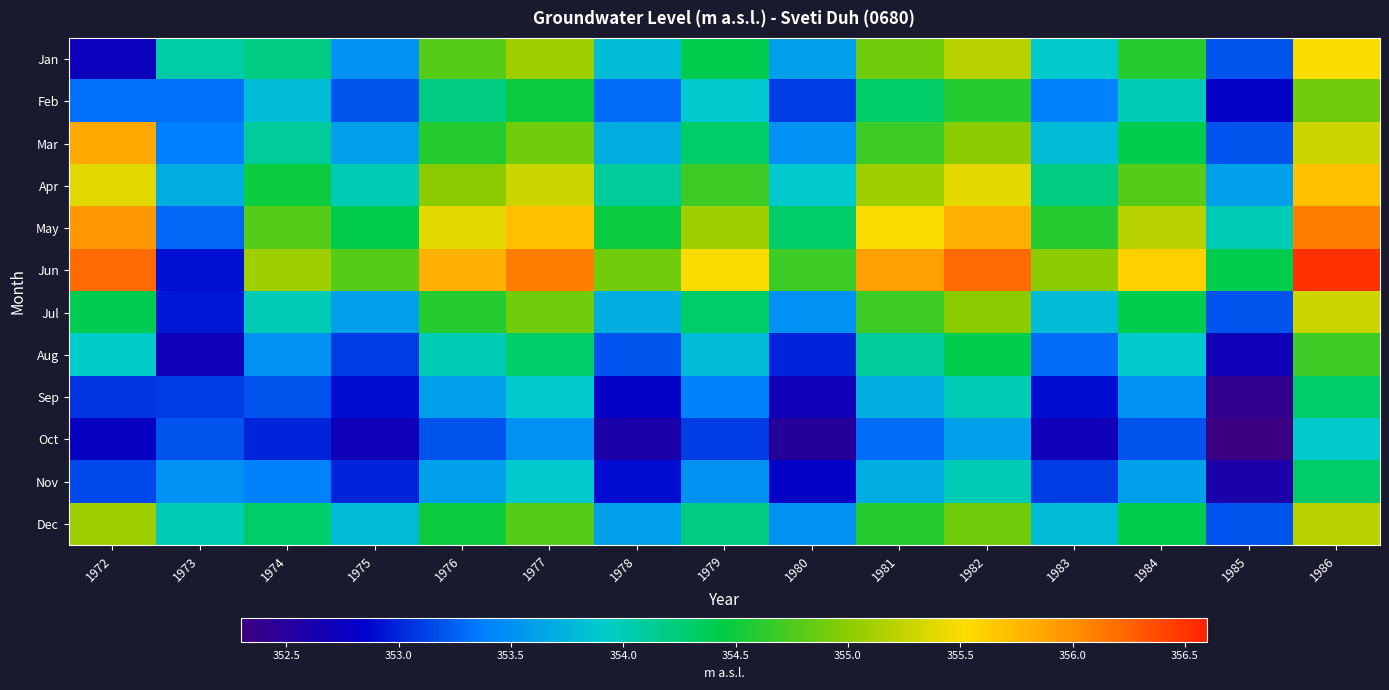

Reading right to left, transcribe all the data shown in this chart.

Jan: 1986=355.5	1985=353.2	1984=354.6	1983=353.9	1982=355.2	1981=354.9	1980=353.6	1979=354.4	1978=353.8	1977=355.1	1976=354.8	1975=353.5	1974=354.2	1973=354.1	1972=352.7
Feb: 1986=354.9	1985=352.8	1984=354.0	1983=353.4	1982=354.6	1981=354.3	1980=353.1	1979=353.9	1978=353.3	1977=354.5	1976=354.2	1975=353.2	1974=353.8	1973=353.3	1972=353.3
Mar: 1986=355.3	1985=353.2	1984=354.4	1983=353.8	1982=355.0	1981=354.7	1980=353.5	1979=354.3	1978=353.7	1977=354.9	1976=354.6	1975=353.6	1974=354.1	1973=353.4	1972=355.9
Apr: 1986=355.7	1985=353.6	1984=354.8	1983=354.2	1982=355.4	1981=355.1	1980=353.9	1979=354.7	1978=354.1	1977=355.3	1976=355.0	1975=354.0	1974=354.5	1973=353.7	1972=355.4
May: 1986=356.1	1985=354.0	1984=355.2	1983=354.6	1982=355.8	1981=355.5	1980=354.3	1979=355.1	1978=354.5	1977=355.7	1976=355.4	1975=354.4	1974=354.8	1973=353.3	1972=355.9
Jun: 1986=356.5	1985=354.4	1984=355.6	1983=355.0	1982=356.2	1981=355.9	1980=354.7	1979=355.5	1978=354.9	1977=356.1	1976=355.8	1975=354.8	1974=355.1	1973=352.9	1972=356.2
Jul: 1986=355.3	1985=353.2	1984=354.4	1983=353.8	1982=355.0	1981=354.7	1980=353.5	1979=354.3	1978=353.7	1977=354.9	1976=354.6	1975=353.6	1974=354.0	1973=352.9	1972=354.4
Aug: 1986=354.7	1985=352.7	1984=353.9	1983=353.3	1982=354.4	1981=354.1	1980=353.0	1979=353.8	1978=353.2	1977=354.3	1976=354.0	1975=353.1	1974=353.5	1973=352.7	1972=353.9
Sep: 1986=354.3	1985=352.4	1984=353.5	1983=352.9	1982=354.0	1981=353.7	1980=352.7	1979=353.4	1978=352.8	1977=353.9	1976=353.6	1975=352.9	1974=353.2	1973=353.1	1972=353.1
Oct: 1986=353.9	1985=352.3	1984=353.2	1983=352.7	1982=353.6	1981=353.3	1980=352.5	1979=353.1	1978=352.6	1977=353.5	1976=353.2	1975=352.7	1974=353.0	1973=353.2	1972=352.8
Nov: 1986=354.3	1985=352.6	1984=353.6	1983=353.1	1982=354.0	1981=353.7	1980=352.8	1979=353.5	1978=352.9	1977=353.9	1976=353.6	1975=353.0	1974=353.4	1973=353.5	1972=353.1
Dec: 1986=355.2	1985=353.2	1984=354.4	1983=353.8	1982=354.9	1981=354.6	1980=353.5	1979=354.2	1978=353.6	1977=354.8	1976=354.5	1975=353.8	1974=354.3	1973=354.0	1972=355.1